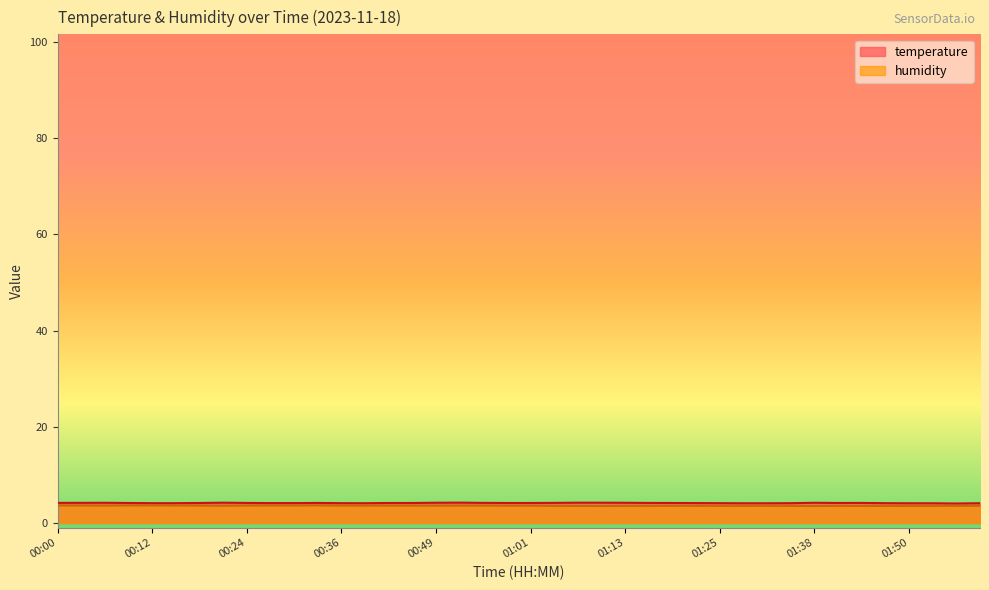

What is the lowest value of the temperature series?

4.1